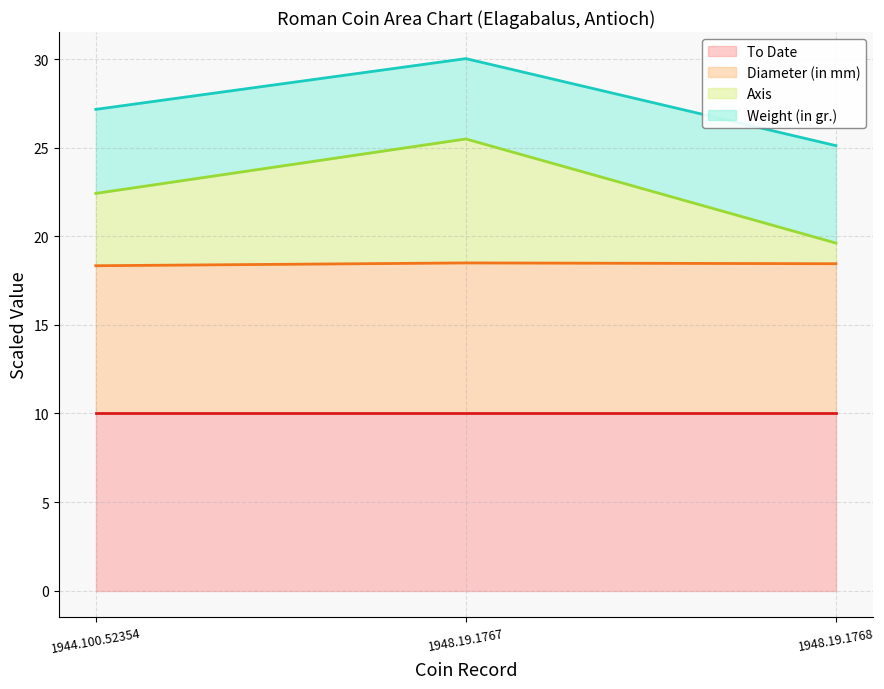

Reading right to left, list all the values displayed in this chart.

To Date (line): 10.0	10.0	10.0
Diameter (in mm) (line): 18.5	18.5	18.3
Axis (line): 19.6	25.5	22.4
Weight (in gr.) (line): 25.1	30.0	27.2